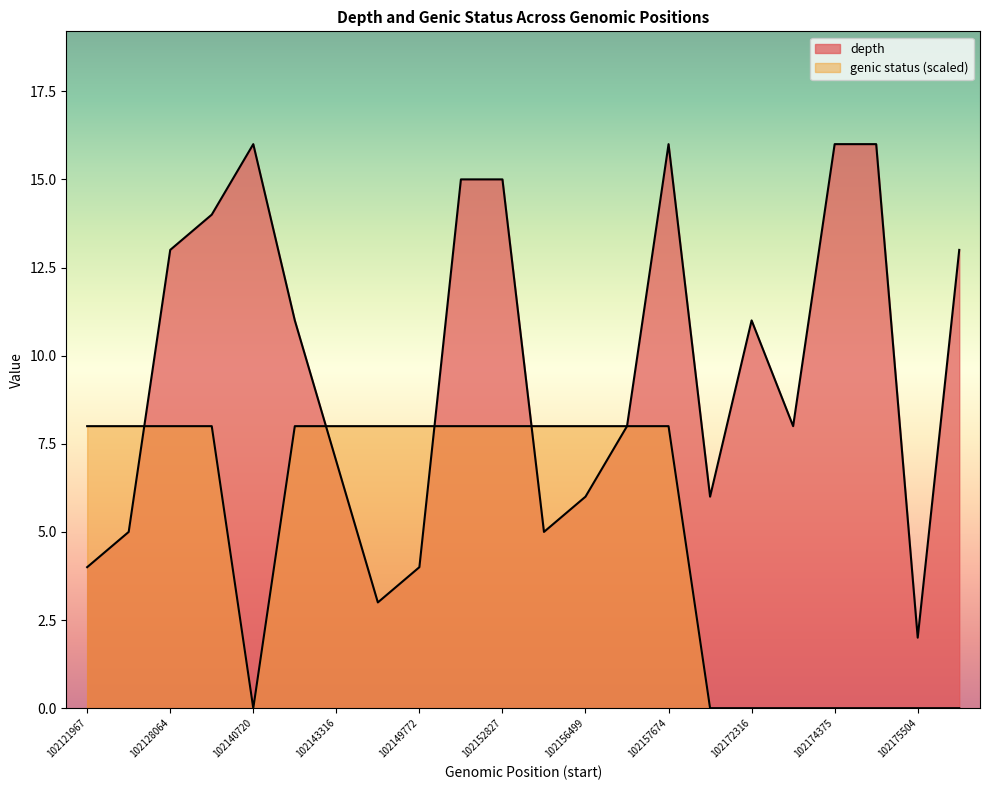

How many positive values does the genic_count series have?

14